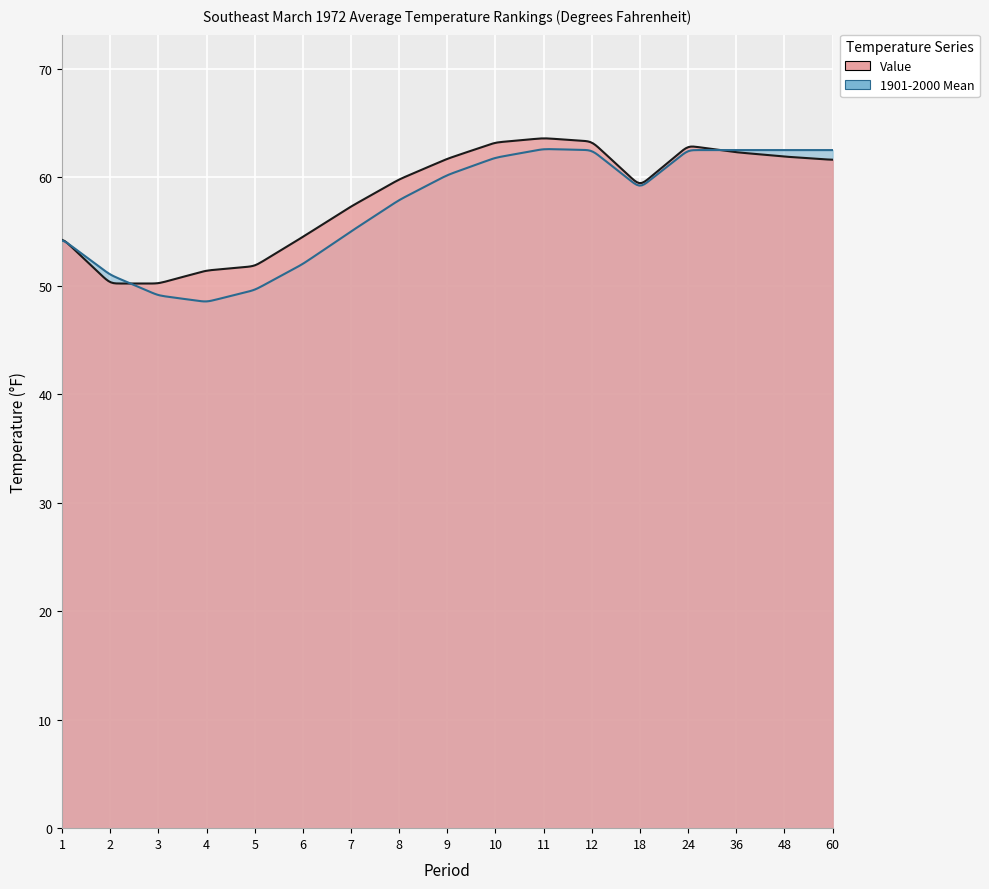

What is the total value across all series at 24?

125.4